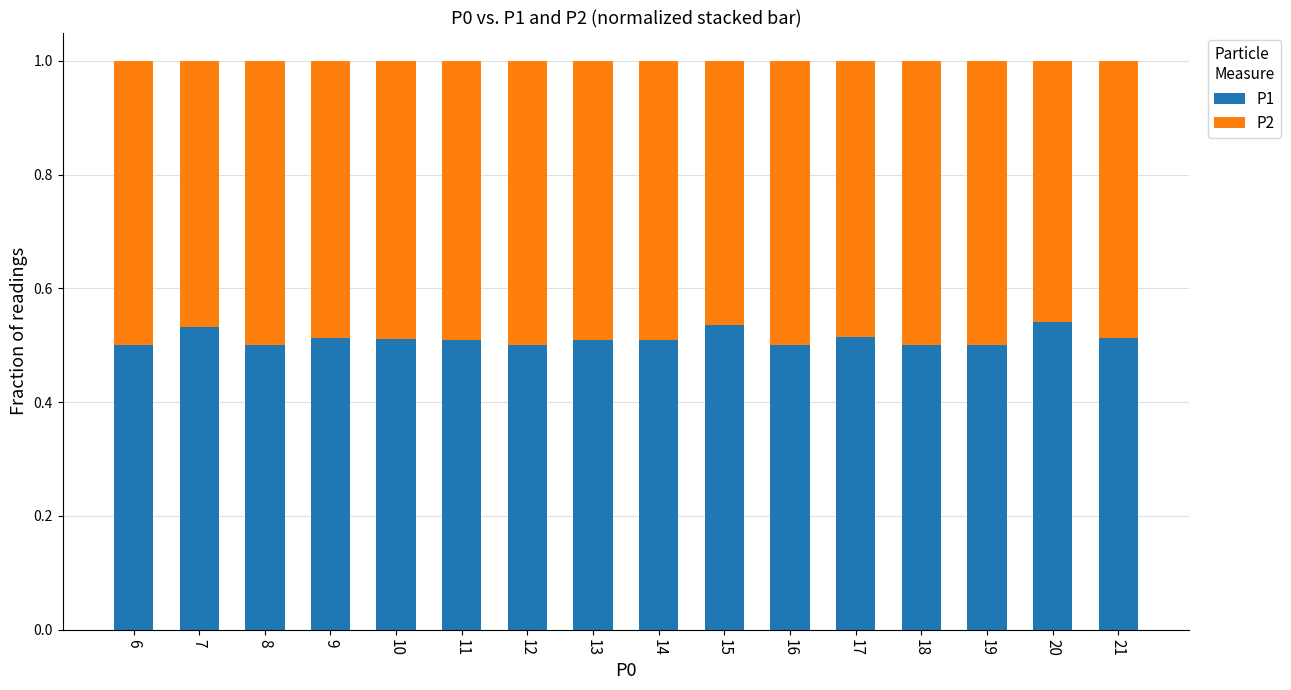

The P1 series shows 0.5 at 17. True or false?

True